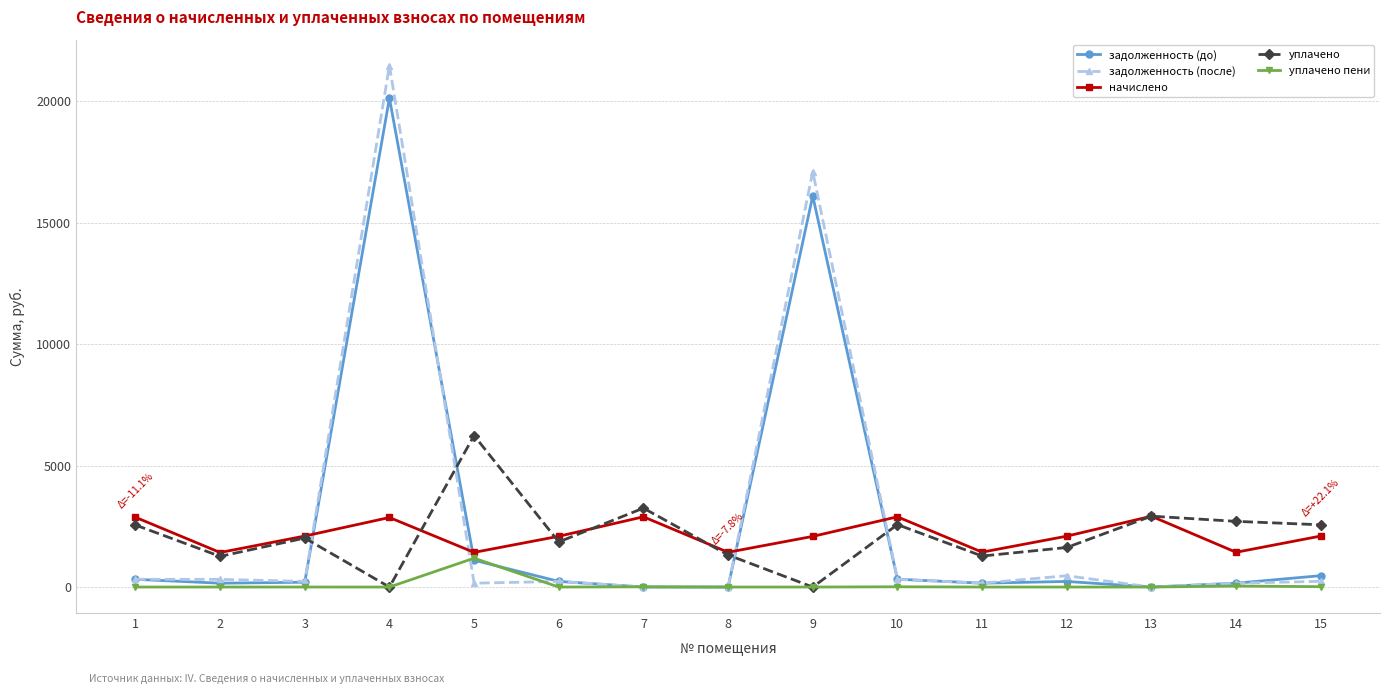

Rank the series by their maximum value, from lowest to highest.

уплачено пени, начислено, уплачено, задолженность (до), задолженность (после)